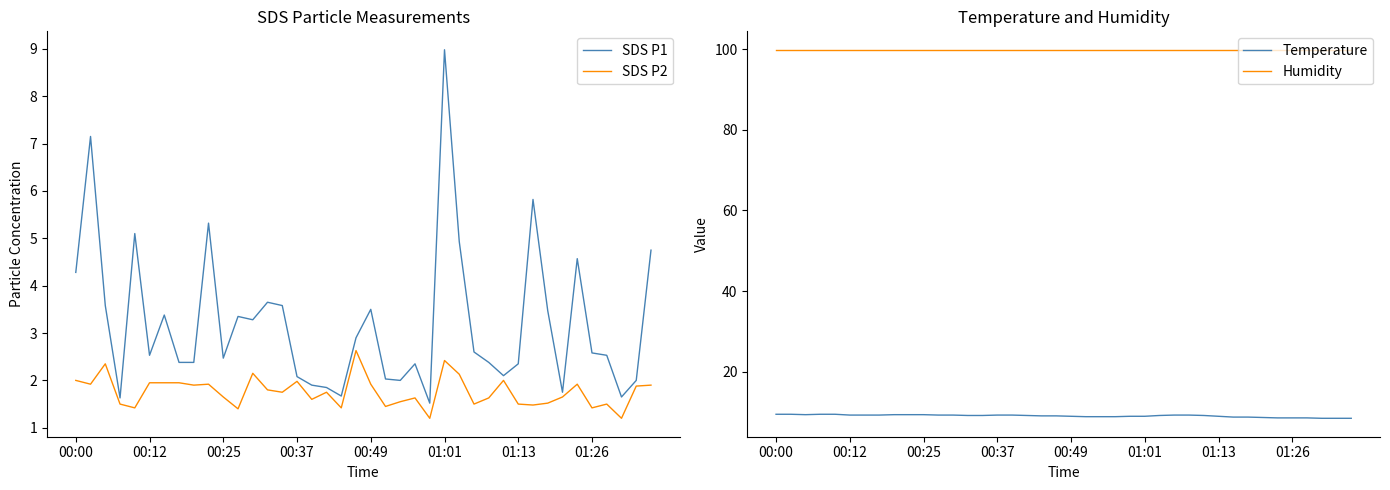

What is the difference between the second highest and second lowest values in the Temperature series?

1.0